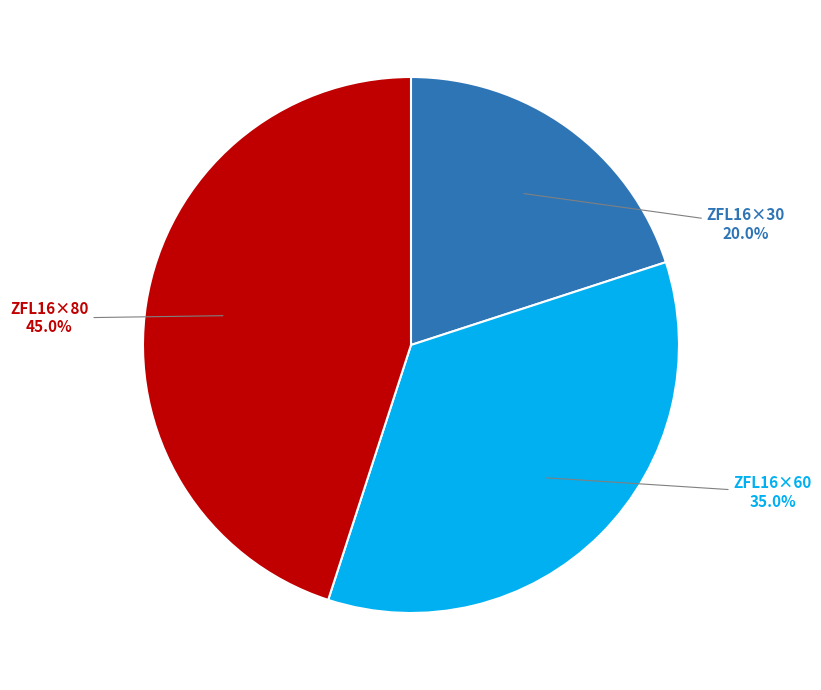

What is the ratio of the value at ZFL16×30 to the value at ZFL16×60?

0.6